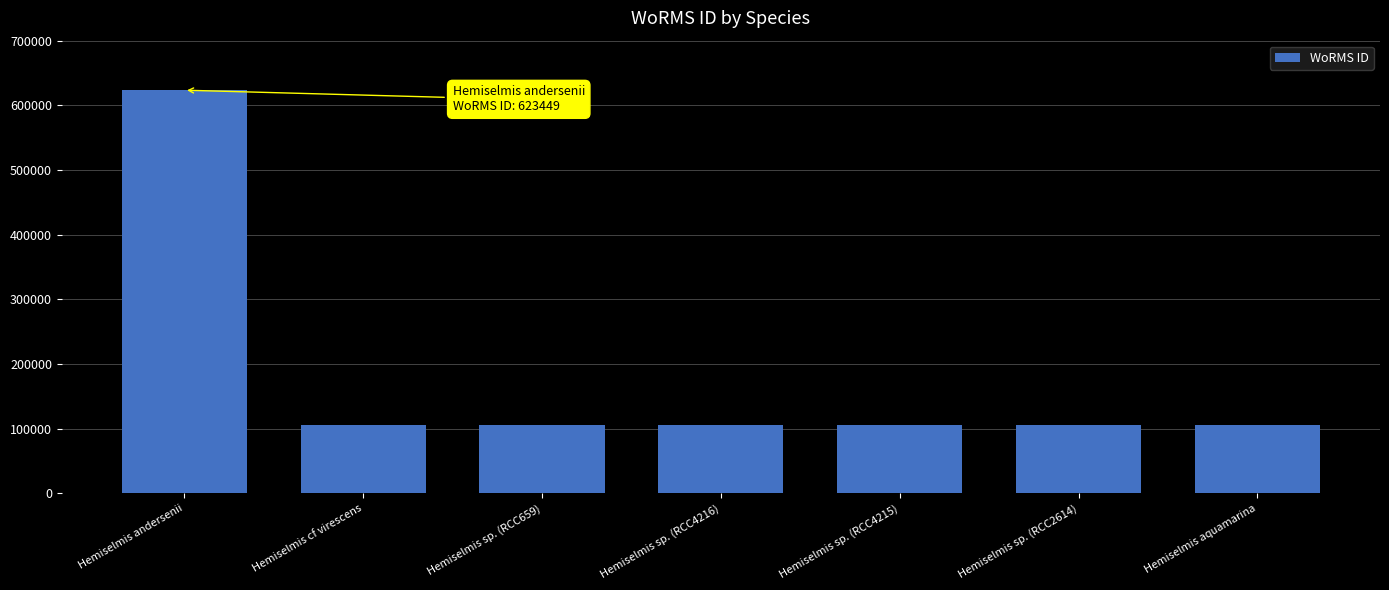

The chart shows a value of 37727 at Hemiselmis aquamarina. True or false?

False